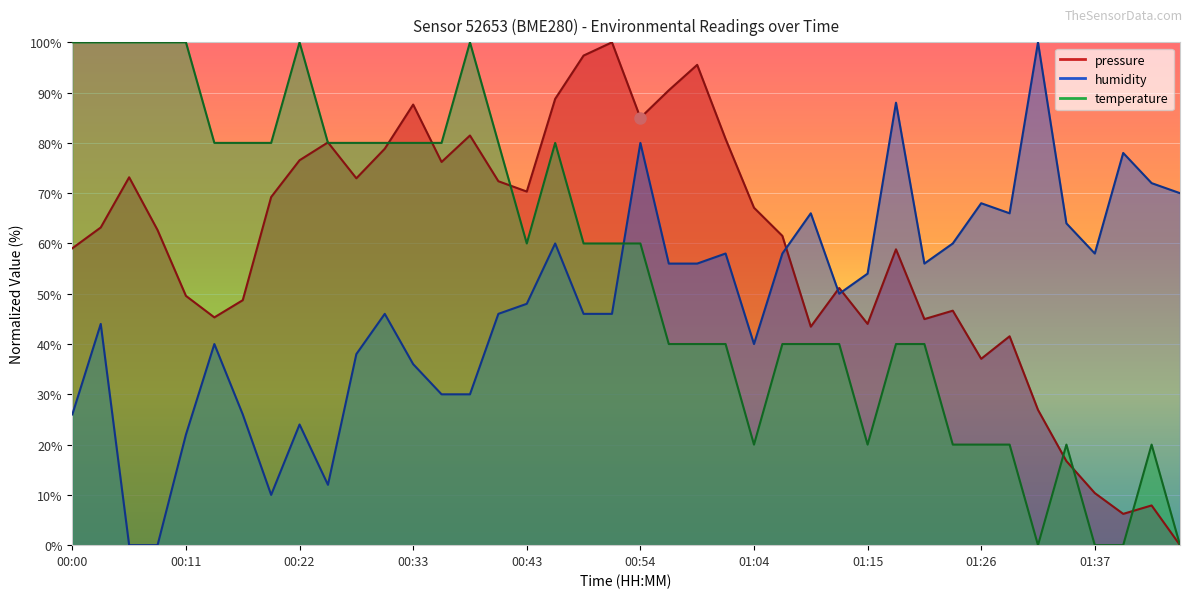

What is the sum of the humidity values at 00:48 and 00:59?

102.0